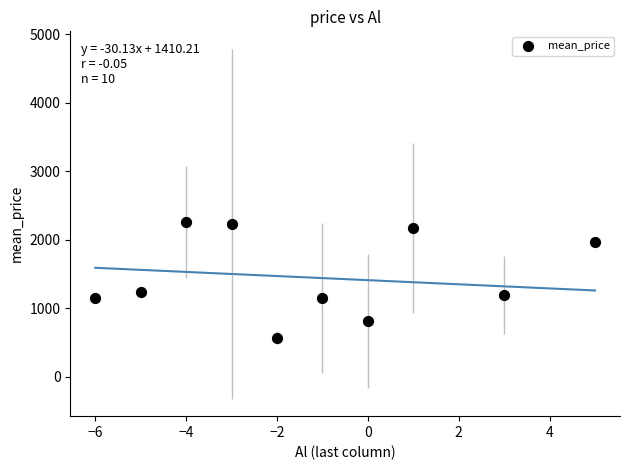

What is the average X value?

-1.2